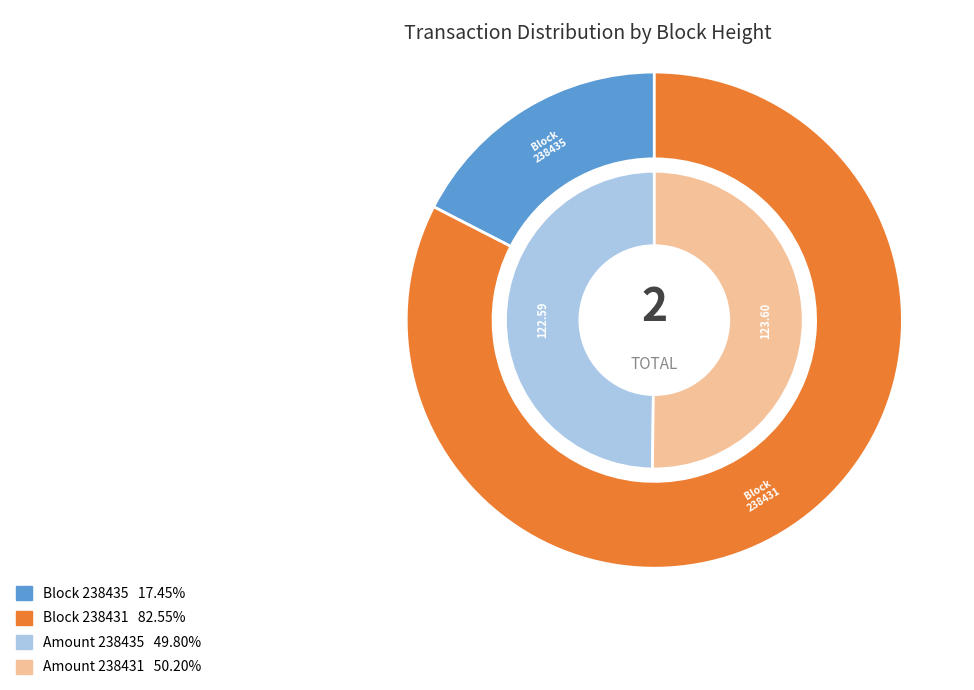

Is there a majority slice in this chart?

Yes